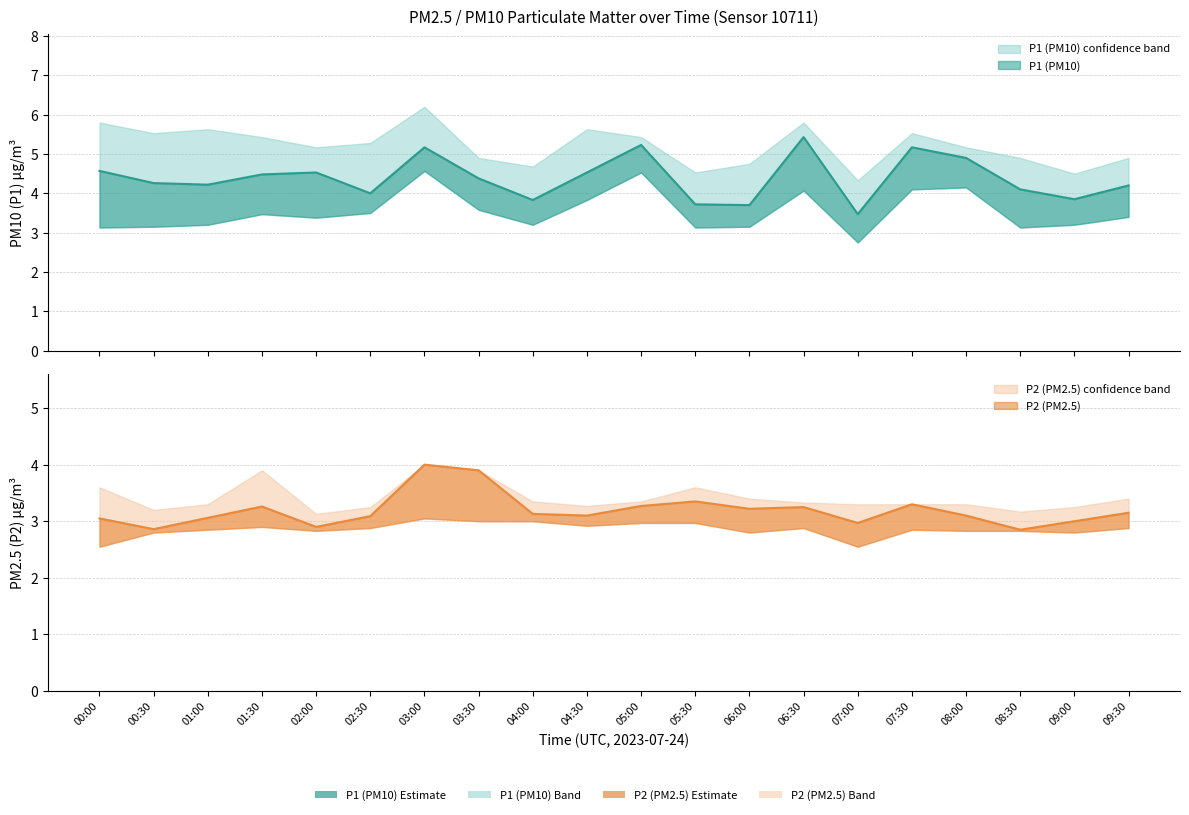

Count the number of data series in this chart.

2